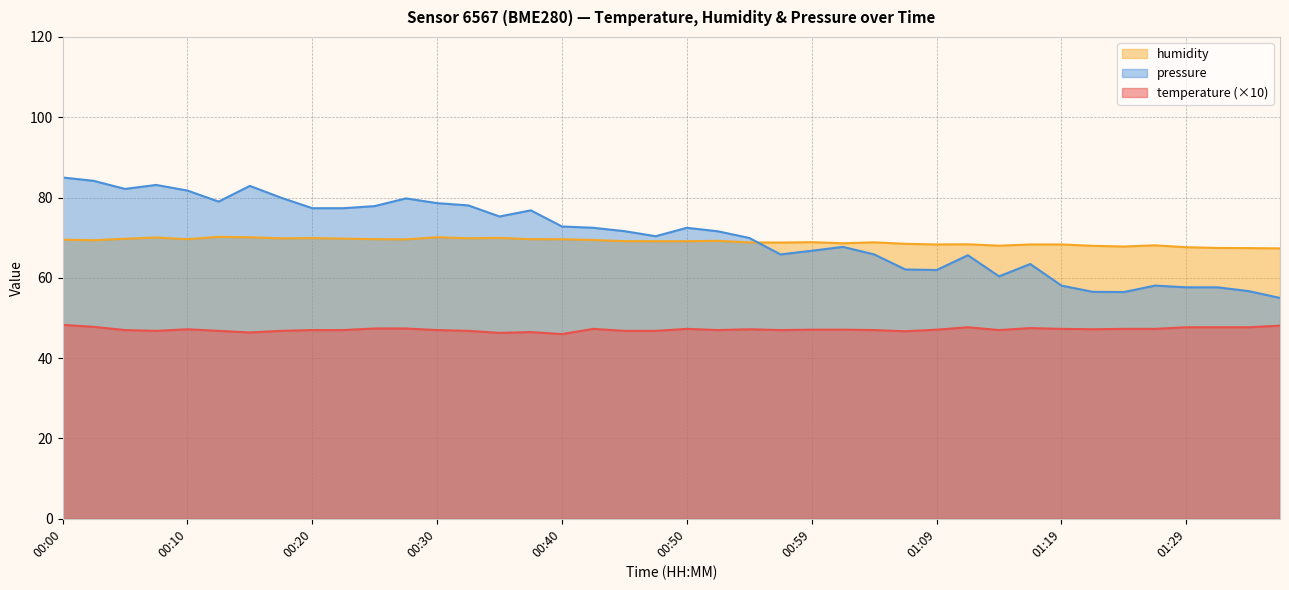

What is the minimum value for temperature?

46.0